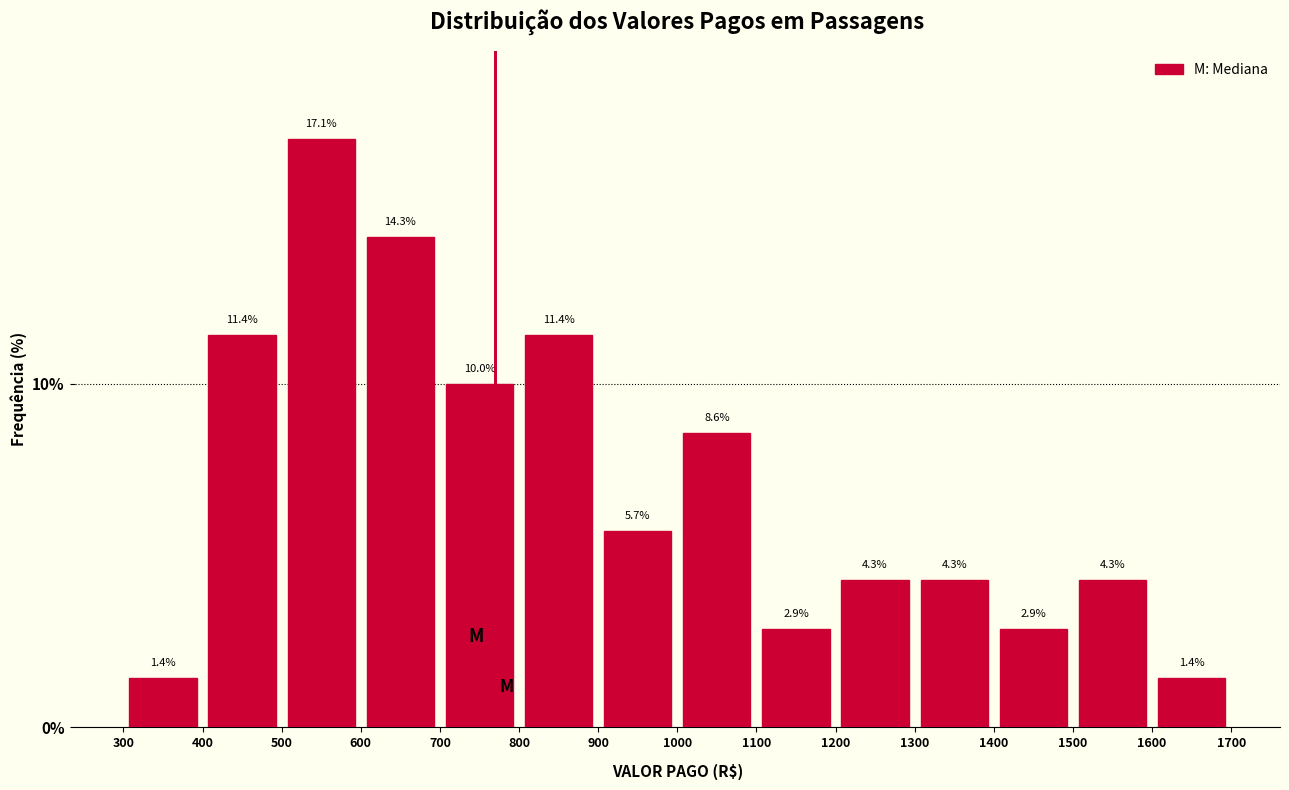

Which range on the x-axis has the tallest bar?

500 to 600